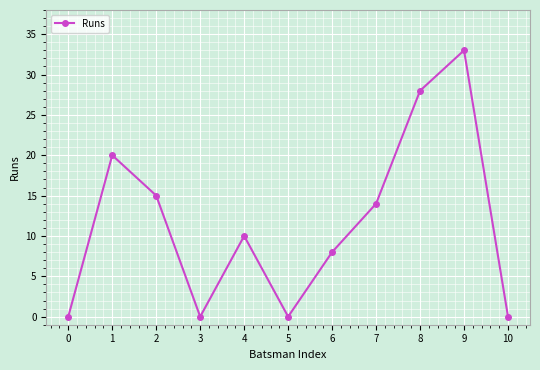

What is the difference between the maximum and minimum values?

33